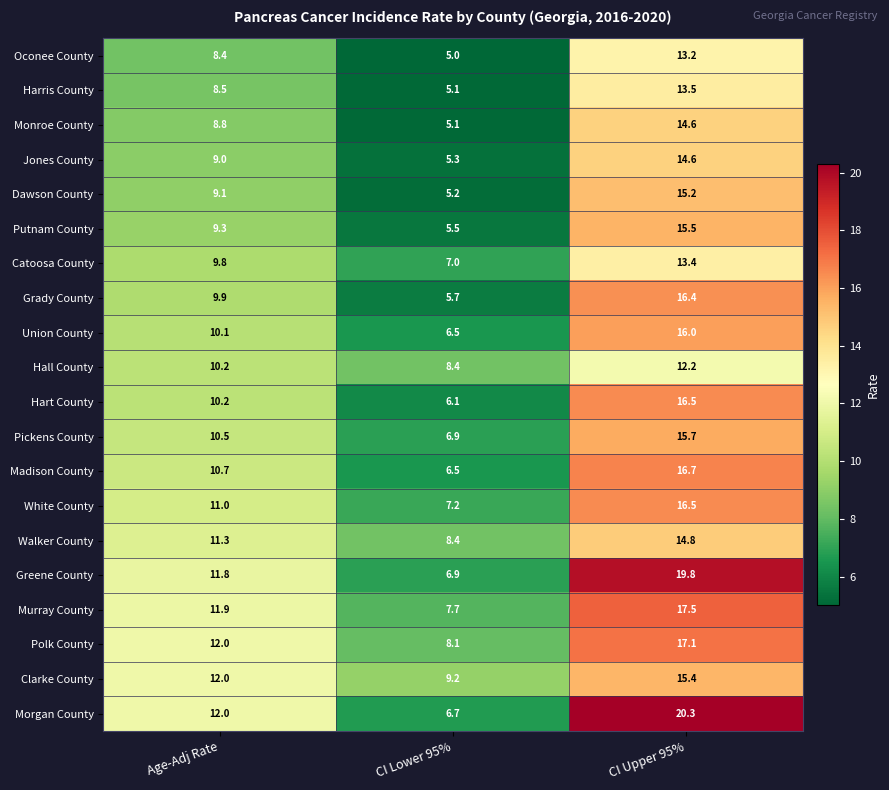

At which category is the sum across all series the highest?

CI Upper 95%